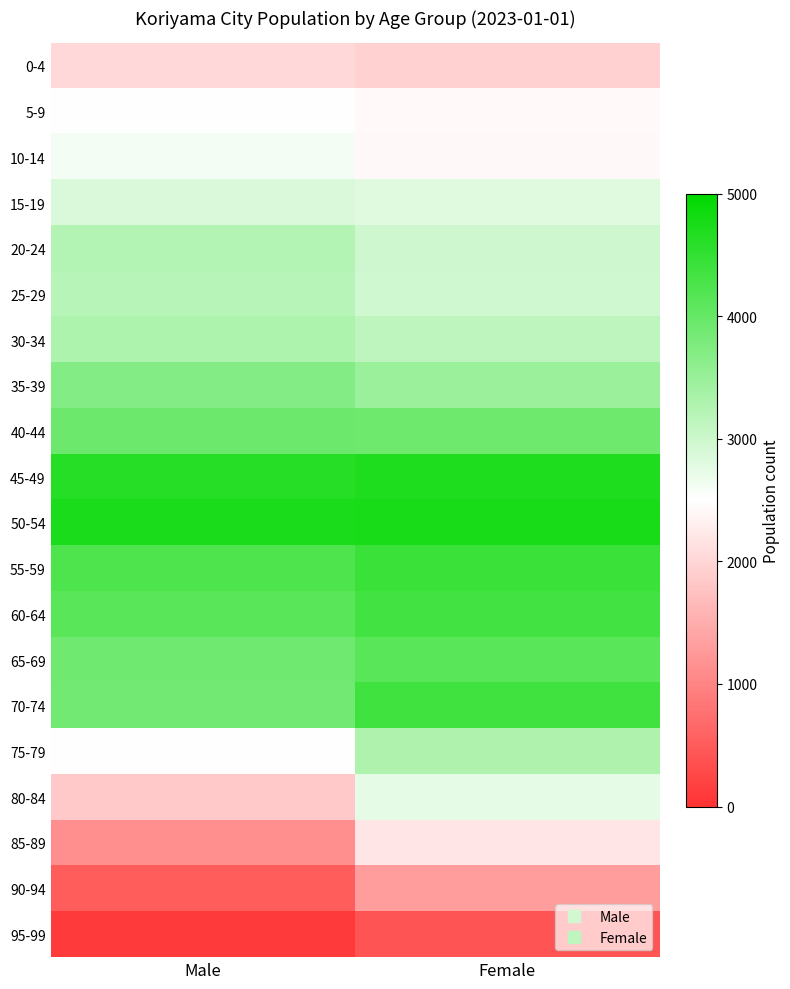

Count the number of categories in the chart.

2